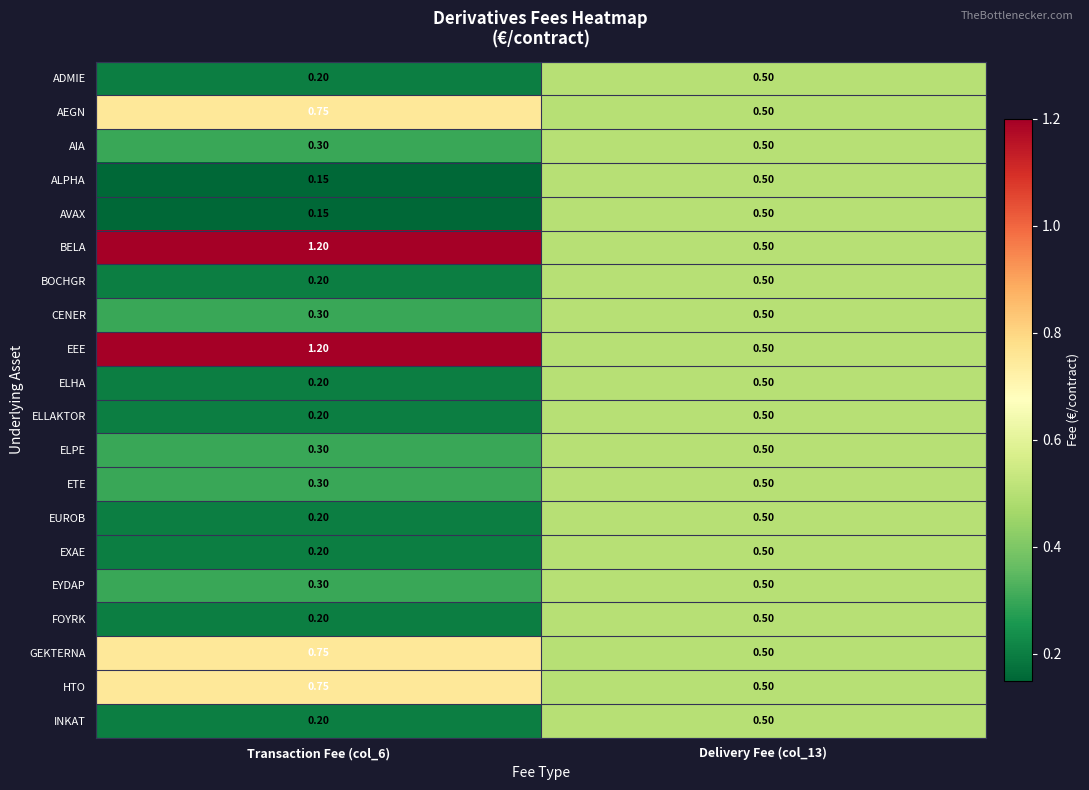

Is the value of ADMIE at Delivery Fee (col_13) greater than the value of EYDAP at Transaction Fee (col_6)?

Yes